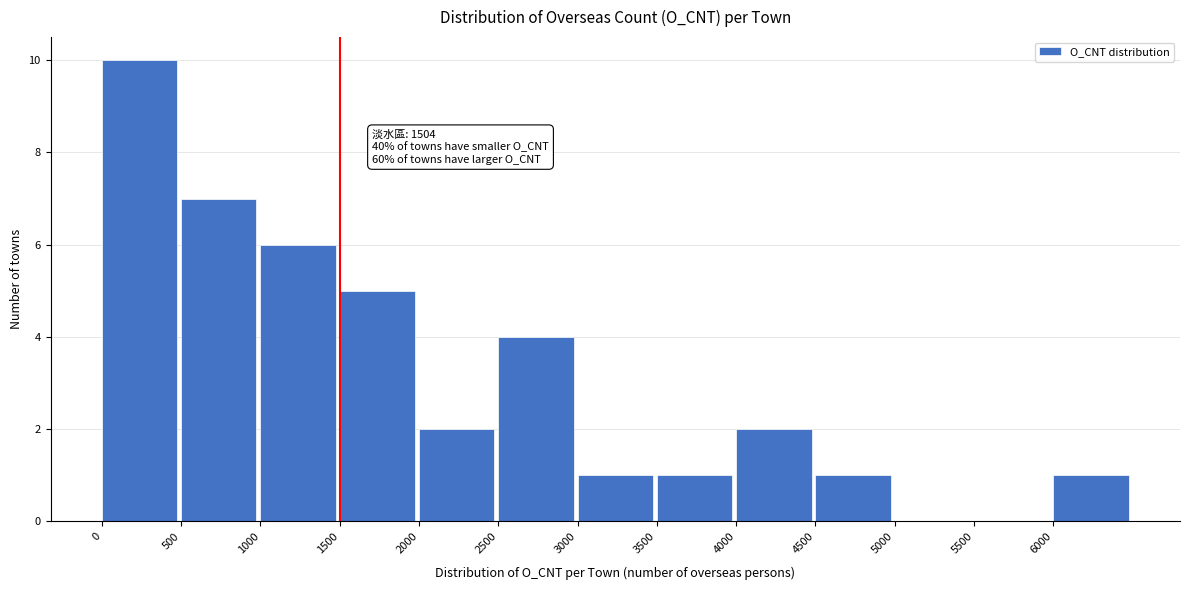

Over which range of the x-axis is the bar tallest?

0 to 500